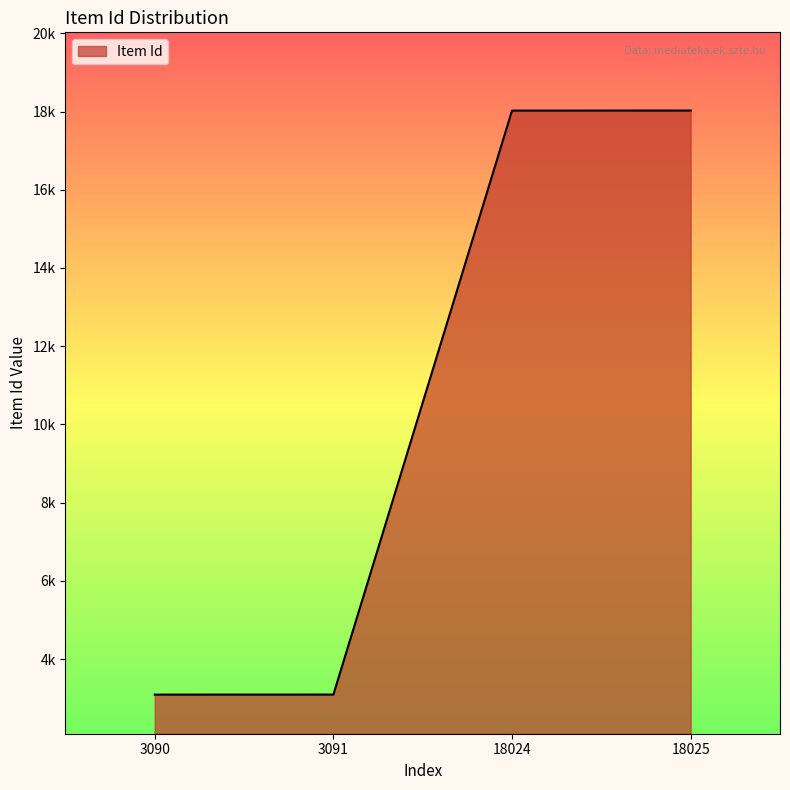

What is the minimum value shown in the chart?

3090